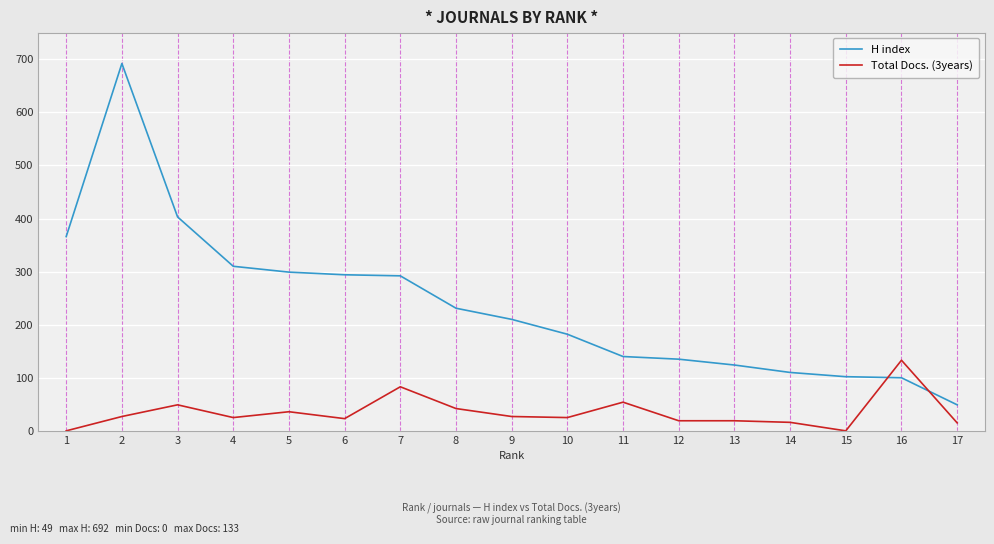

Count the number of data series in this chart.

2